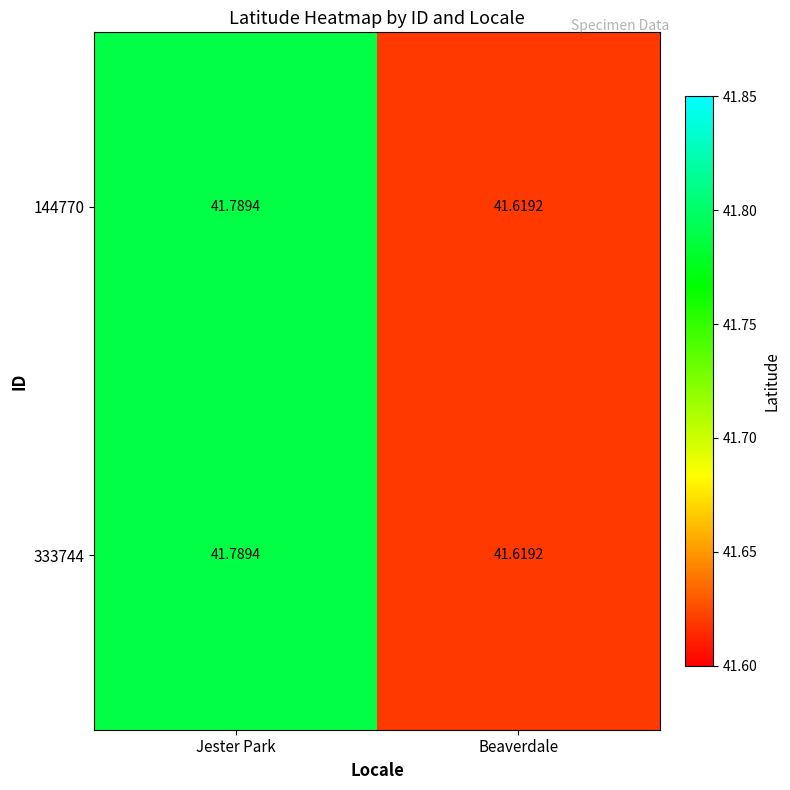

List the labels in order of 144770 value, smallest first.

Beaverdale, Jester Park